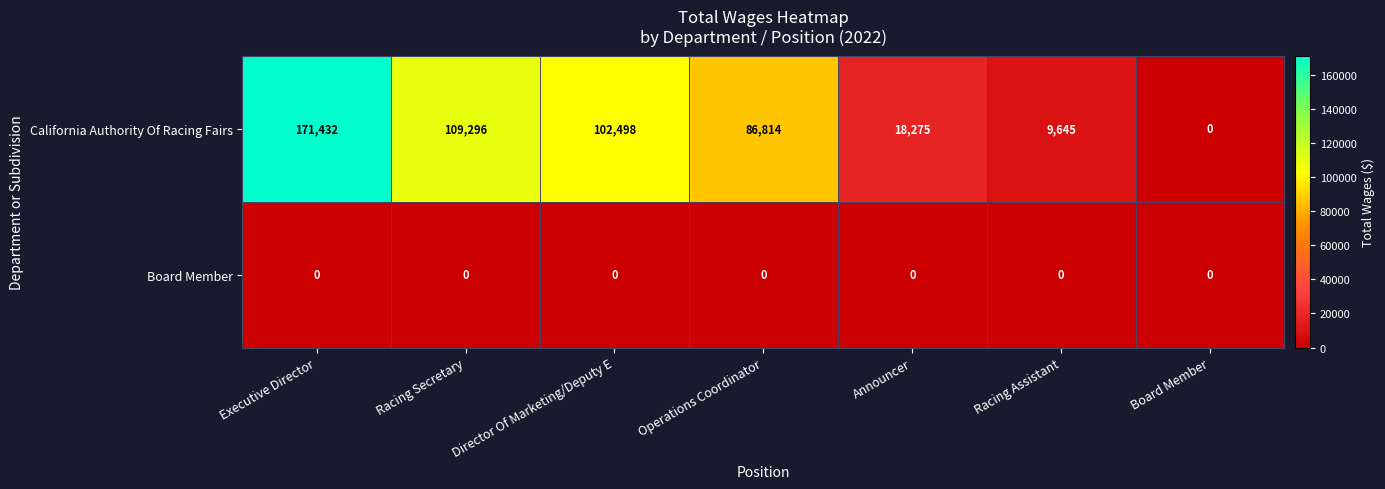

Which label corresponds to the largest value in the chart?

Executive Director